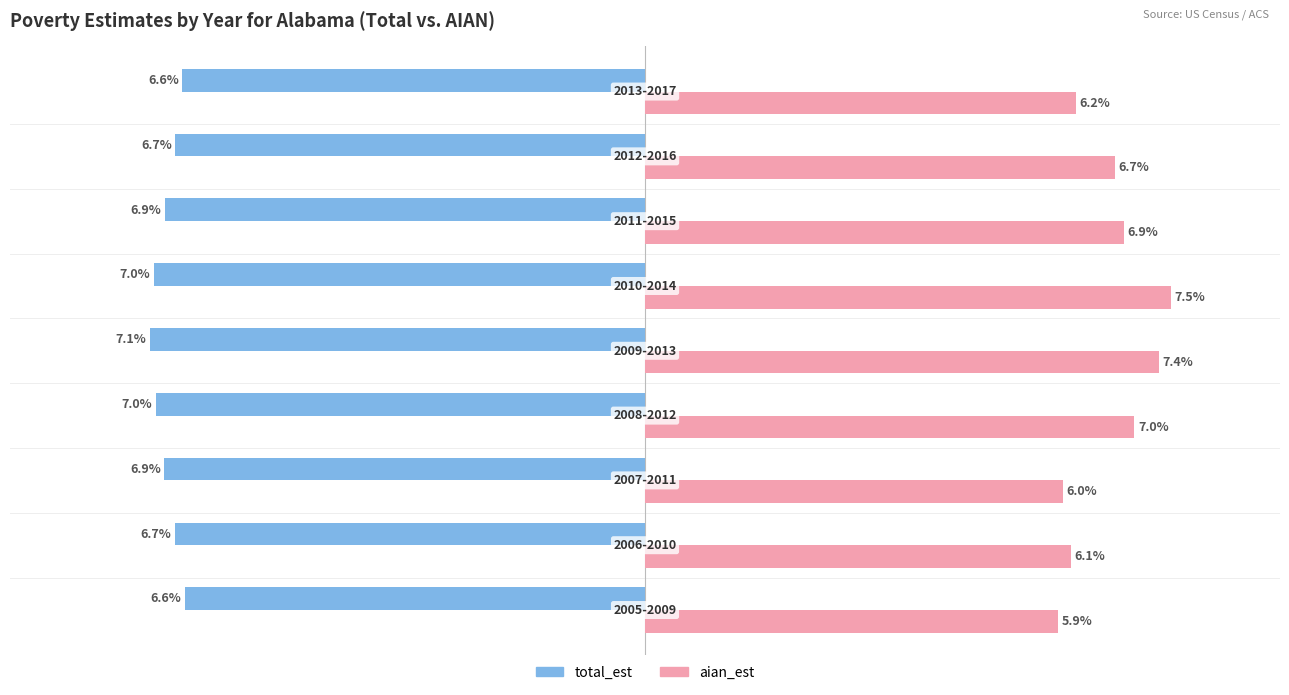

What is the average value of the total_est series?

-6.8